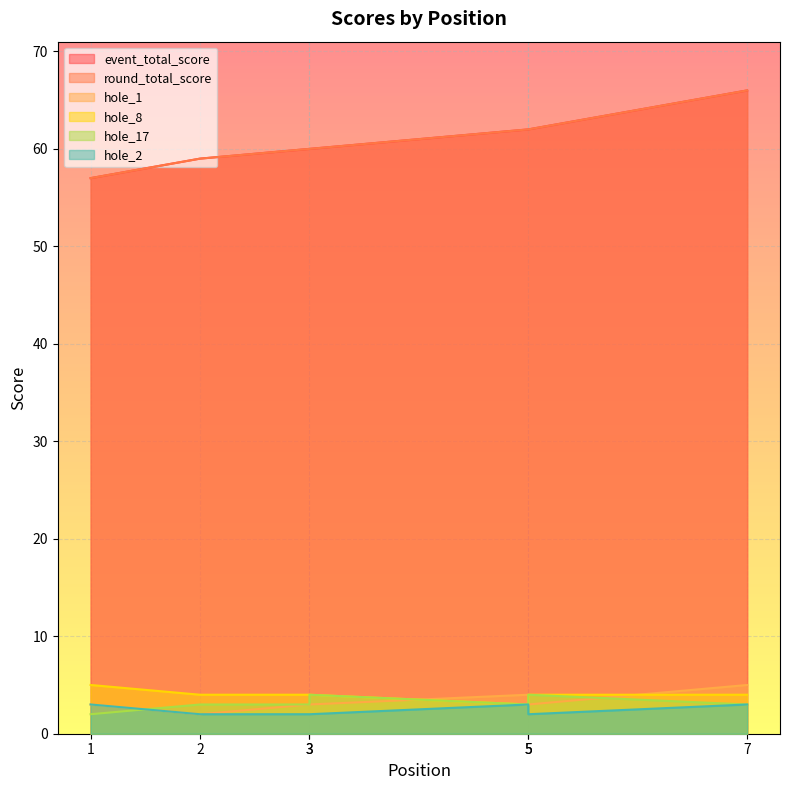

Reading left to right, extract all data points from this chart.

event_total_score: 1=57	2=59	3=60	3=60	5=62	5=62	7=66
round_total_score: 1=57	2=59	3=60	3=60	5=62	5=62	7=66
hole_1: 1=3	2=2	3=3	3=3	5=4	5=3	7=5
hole_8: 1=5	2=4	3=4	3=4	5=3	5=4	7=4
hole_17: 1=2	2=3	3=3	3=4	5=3	5=4	7=3
hole_2: 1=3	2=2	3=2	3=2	5=3	5=2	7=3